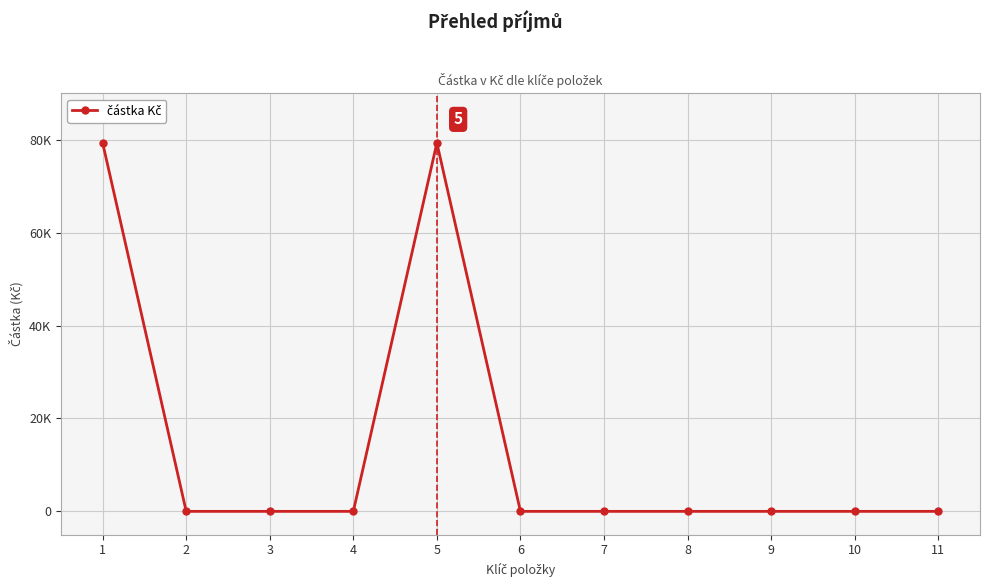

Rank the categories by value from lowest to highest.

2, 3, 4, 6, 7, 8, 9, 10, 11, 1, 5